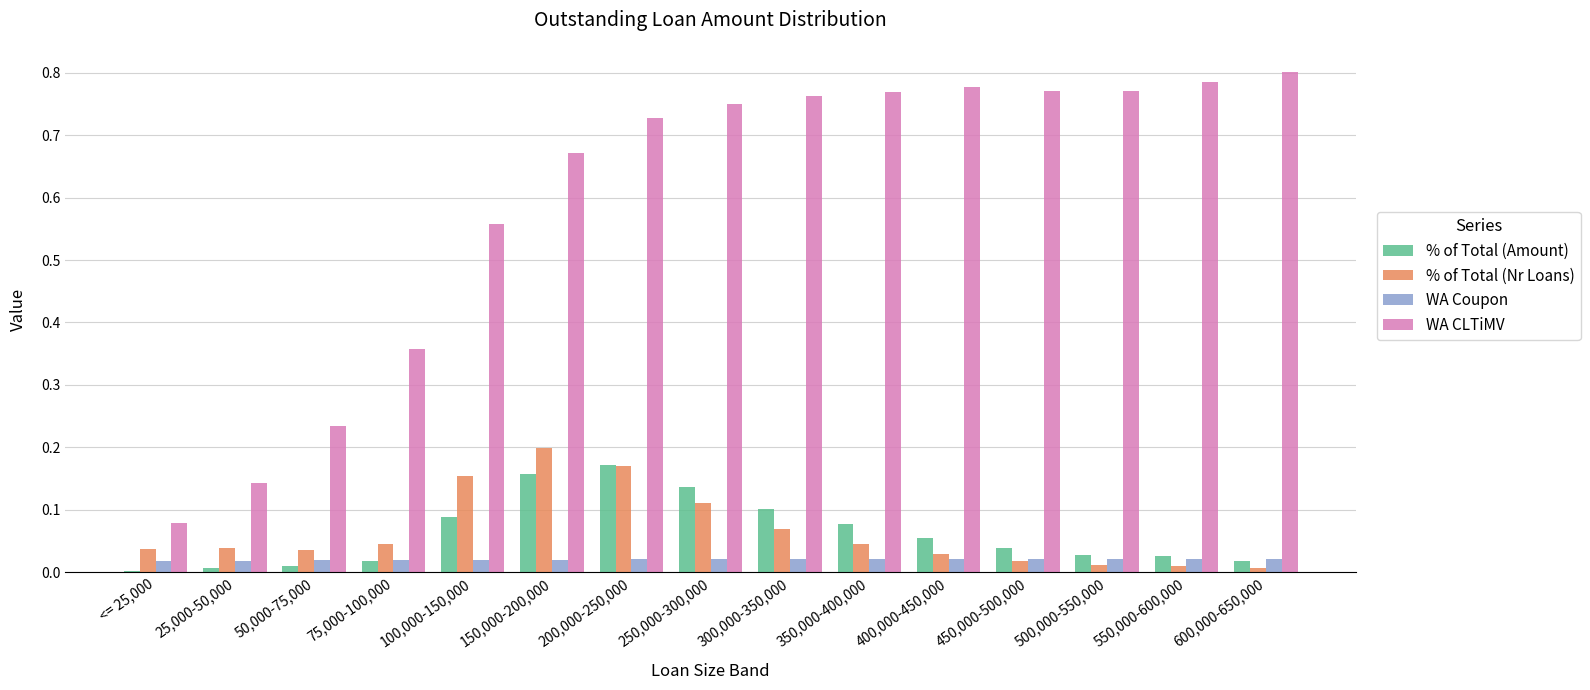

The WA Coupon series shows 0.0 at 600,000-650,000. True or false?

True